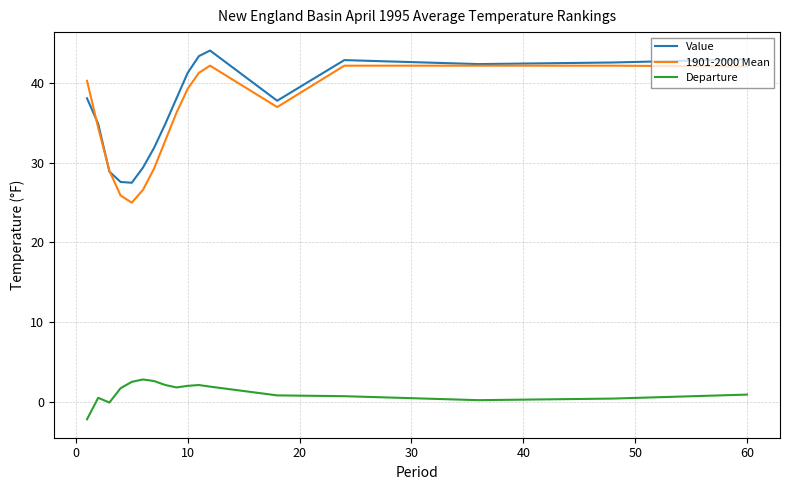

How many lines are shown in the chart?

3